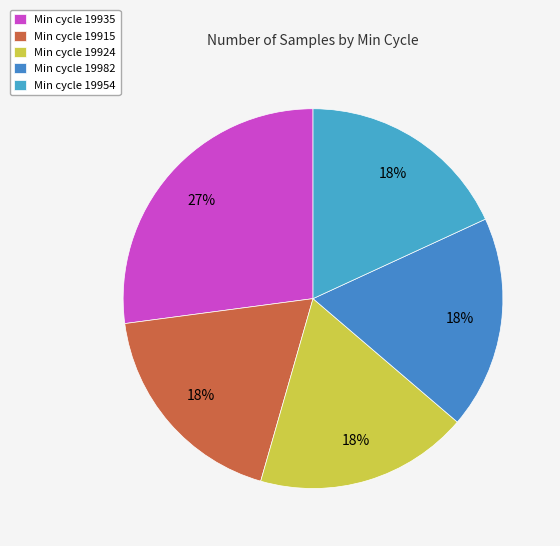

How many slices are in this pie chart?

5